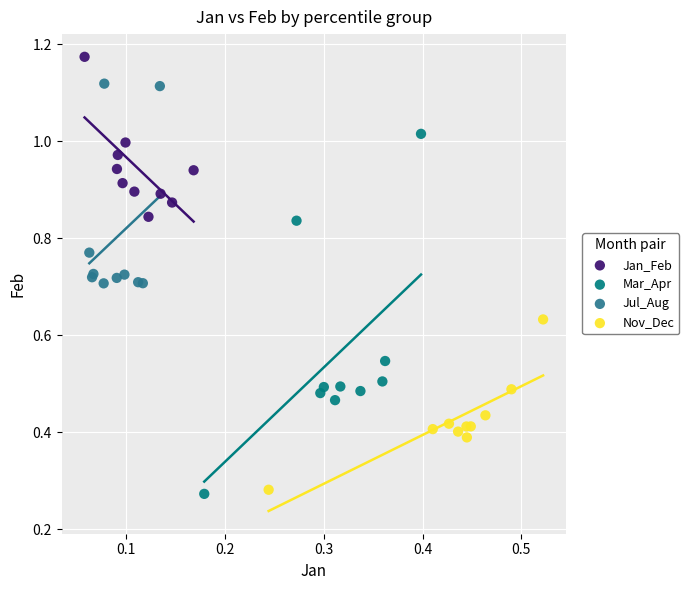

Which series contains the highest Y value?

Jan_Feb